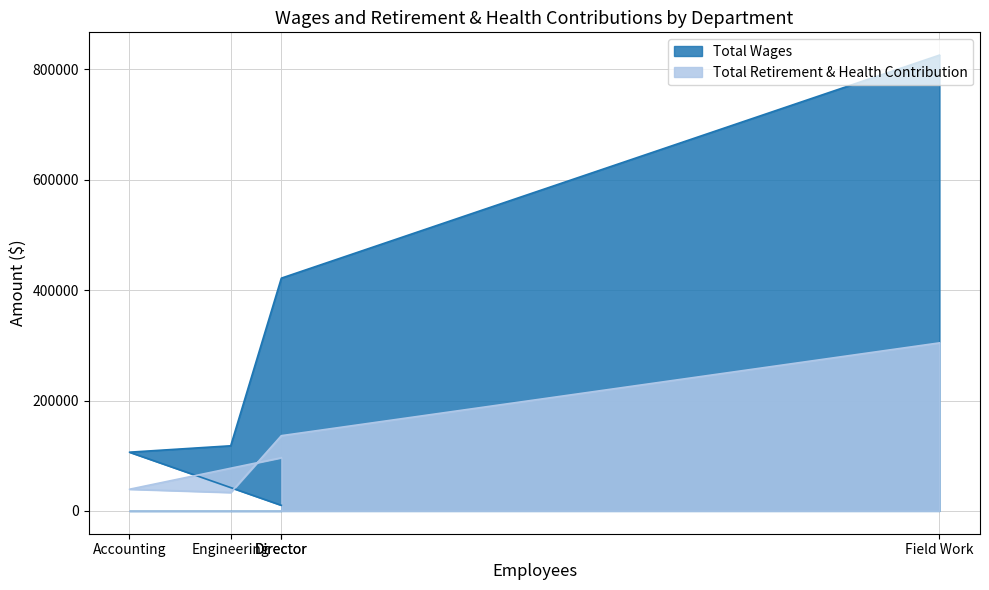

The value of Total Wages at Director is 14707. True or false?

False